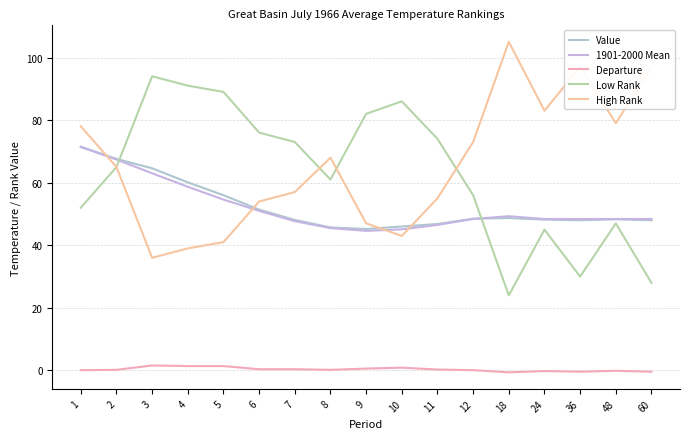

What is the difference between the maximum and minimum values in the High Rank series?

69.0